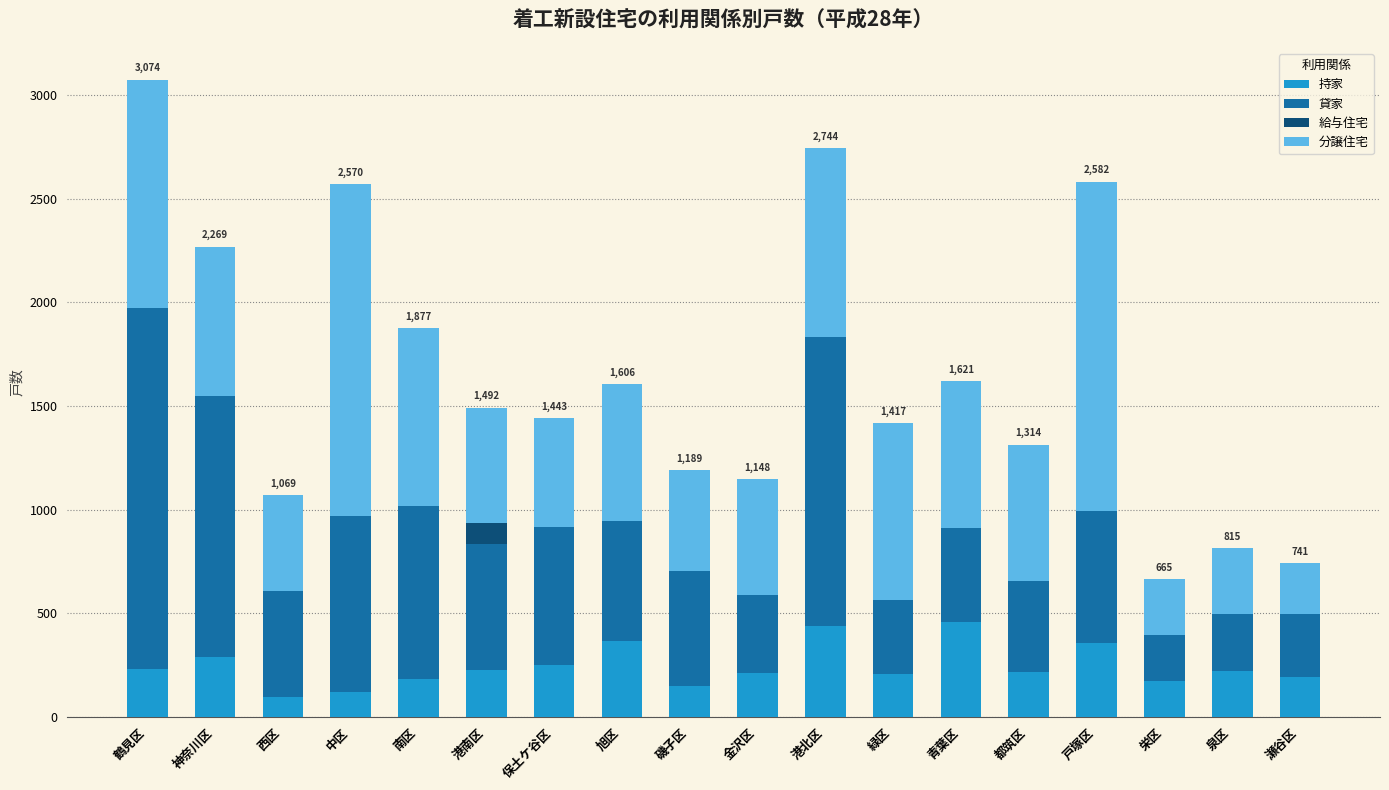

The 持家 series shows 522 at 戸塚区. True or false?

False